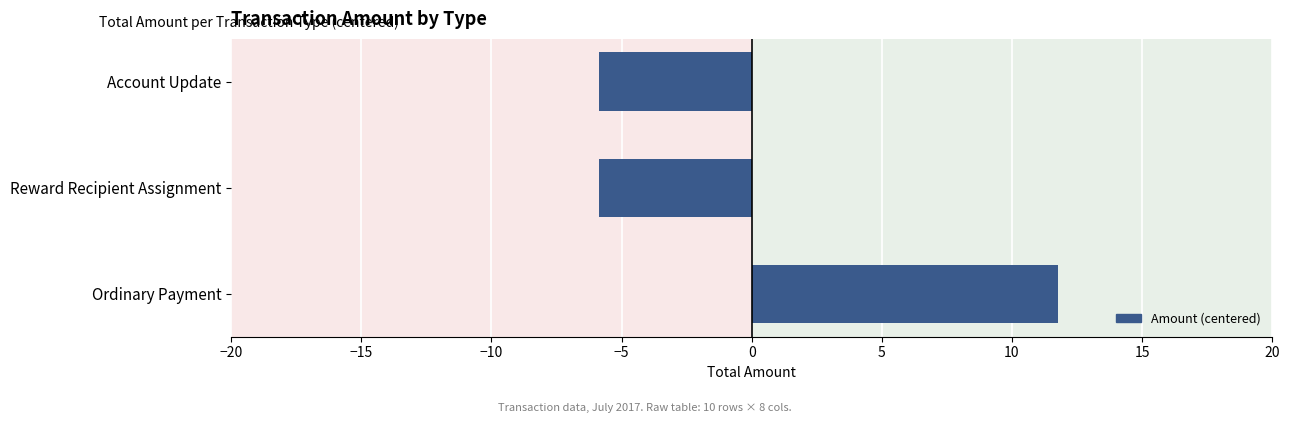

The value at Account Update is -8.8. True or false?

False